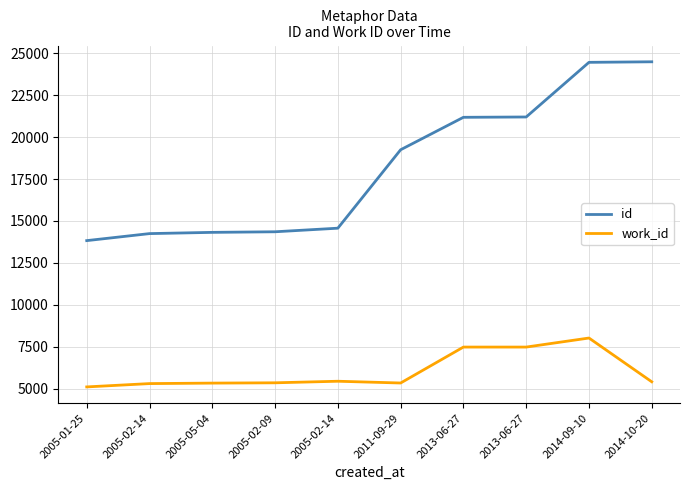

Which series has the largest total across all categories?

id